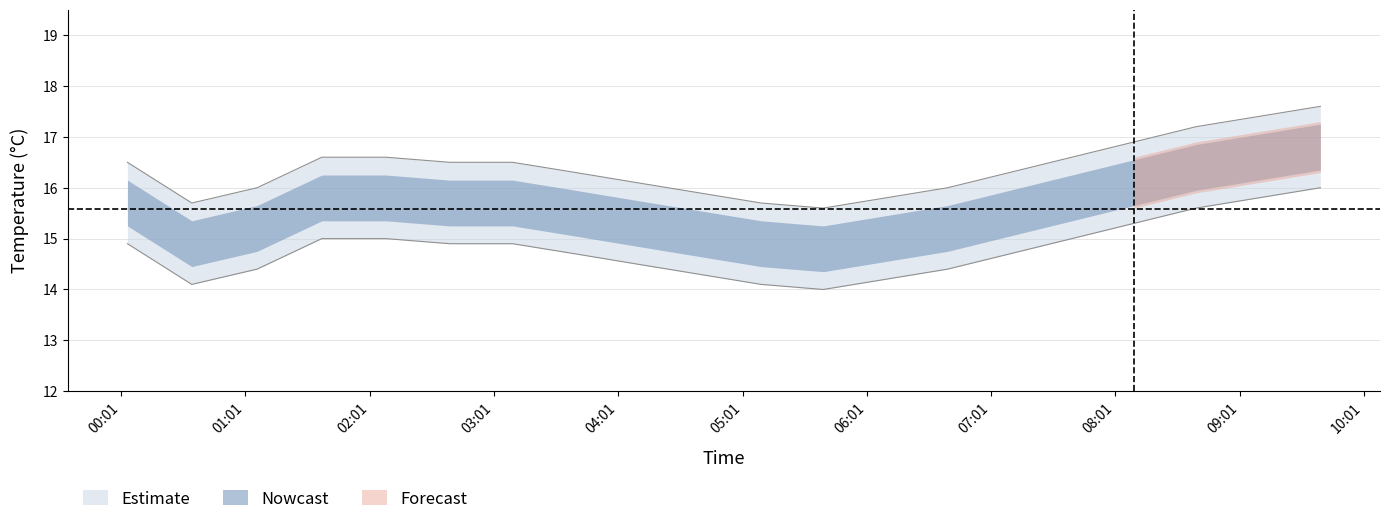

In temperature, how many points are lower than both neighbors (excluding endpoints)?

2